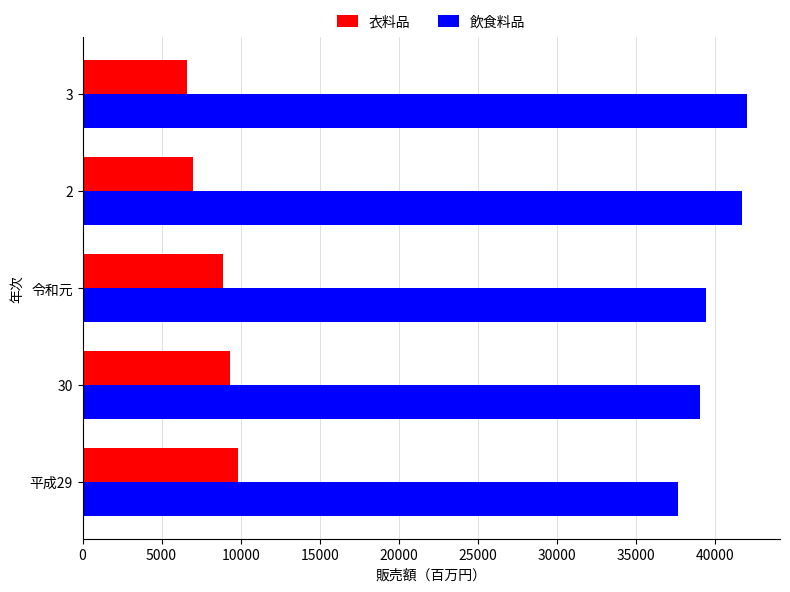

What is the maximum value shown in the chart?

42007